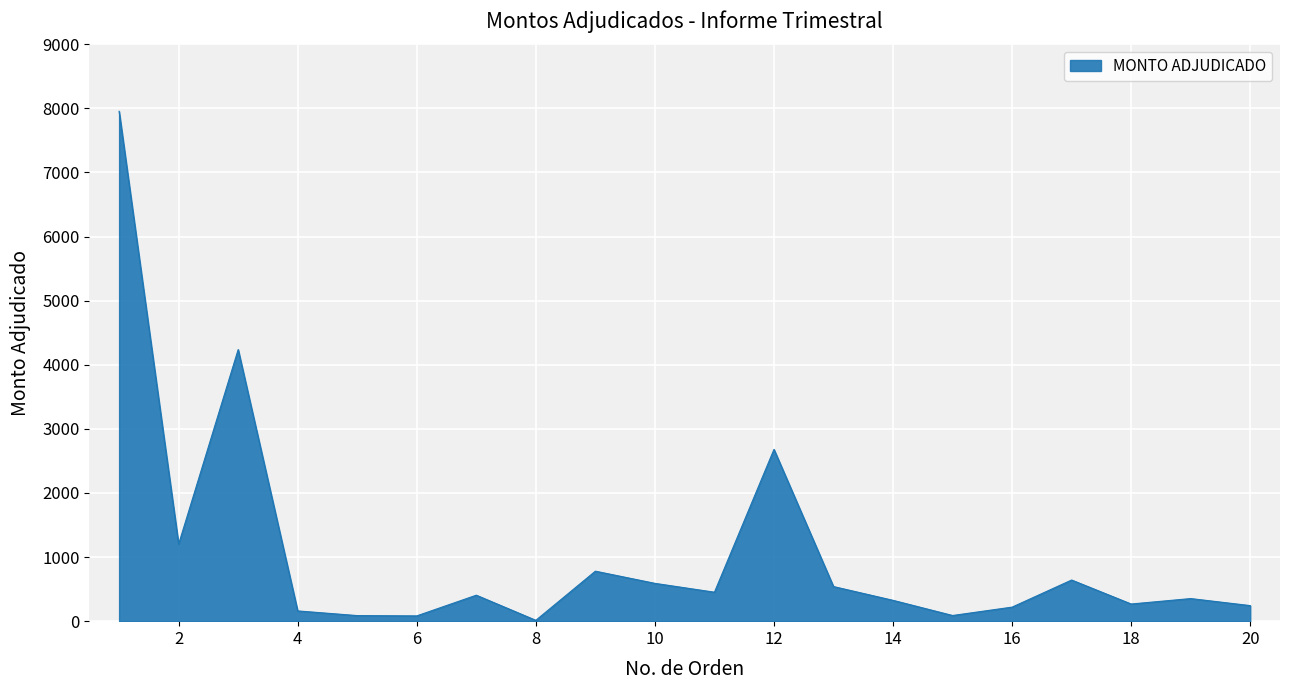

What is the greatest value displayed?

7954.6